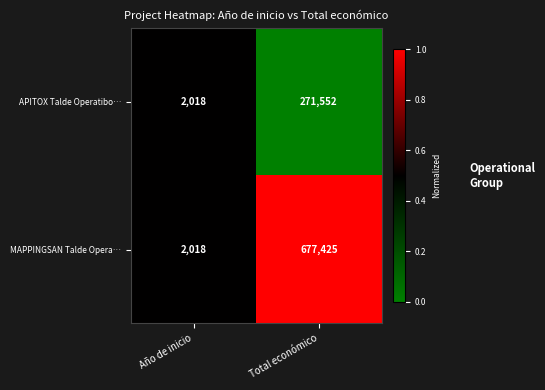

Which label corresponds to the largest value in the chart?

Total económico